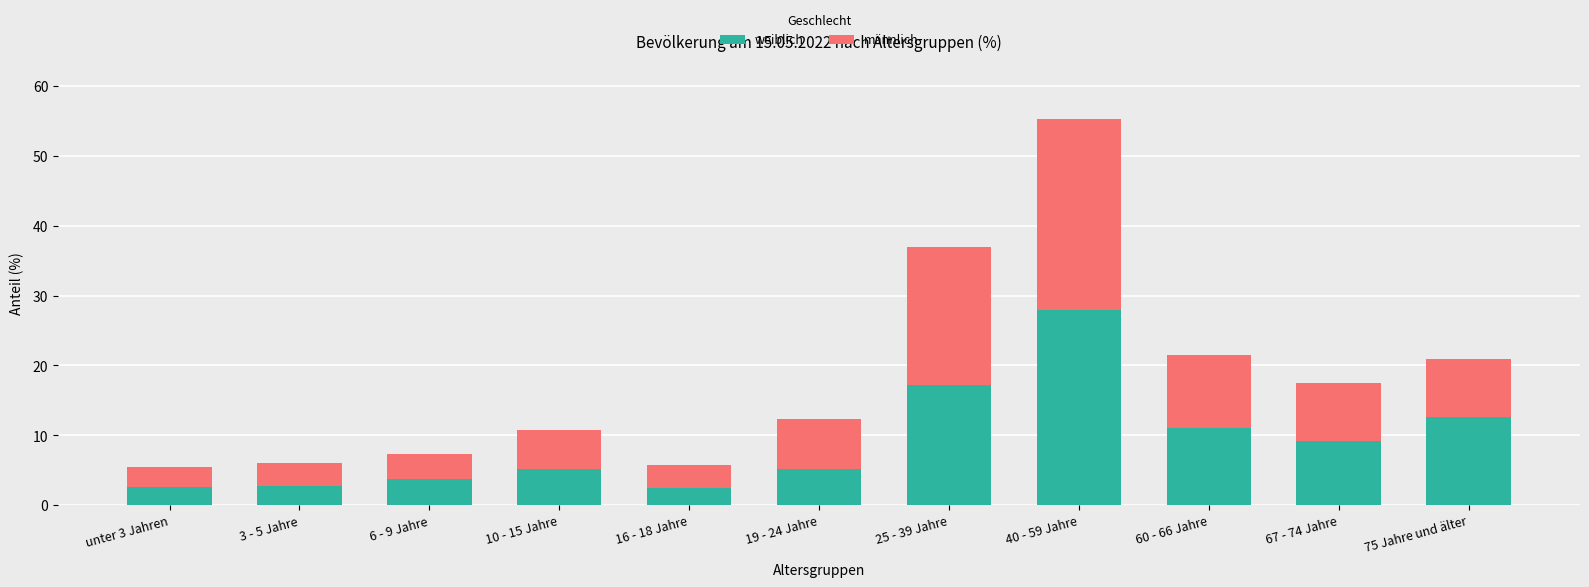

What is the lowest value of the weiblich series?

2.5